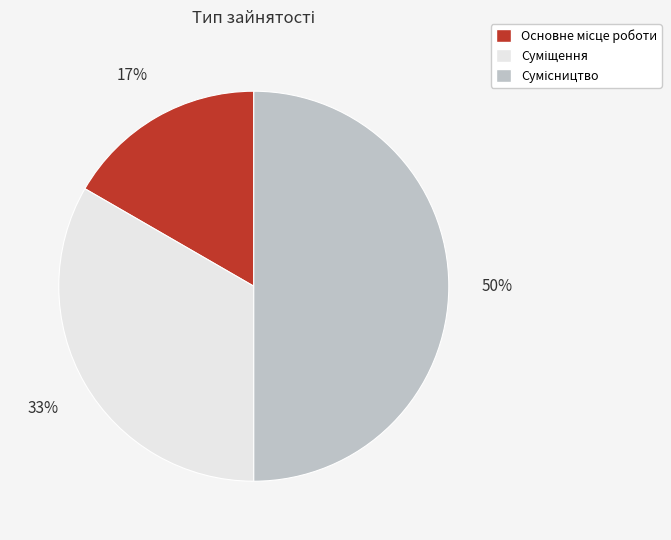

To the nearest percent, what is the difference between the largest and smallest slice percentages?

33%